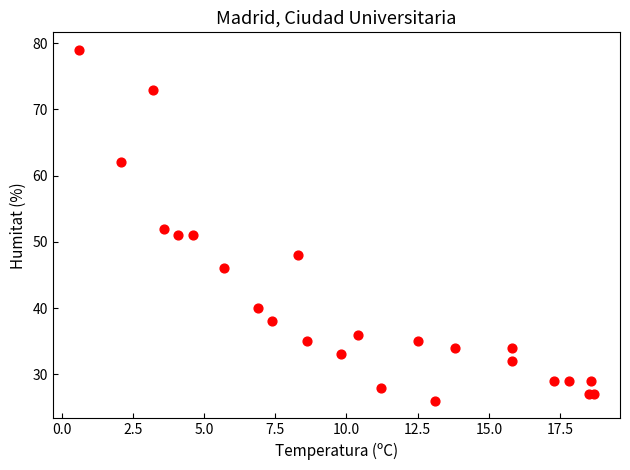

What is the range of Y values (max minus min)?

53